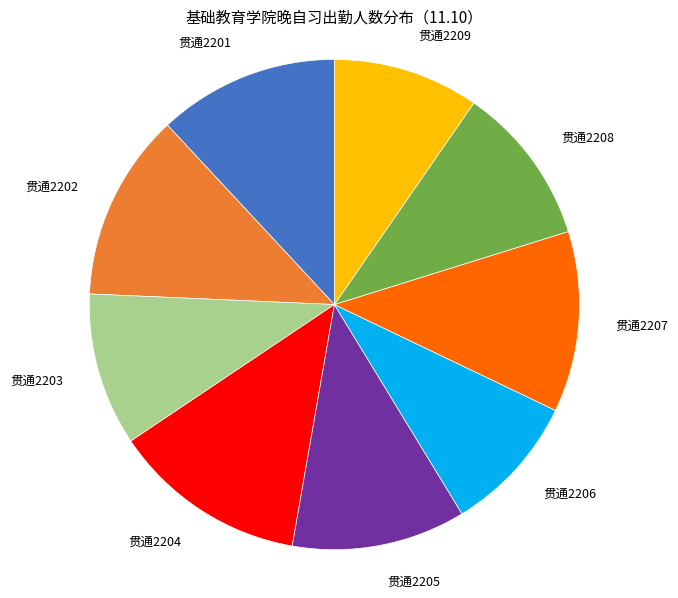

Count the number of slices in the pie.

9